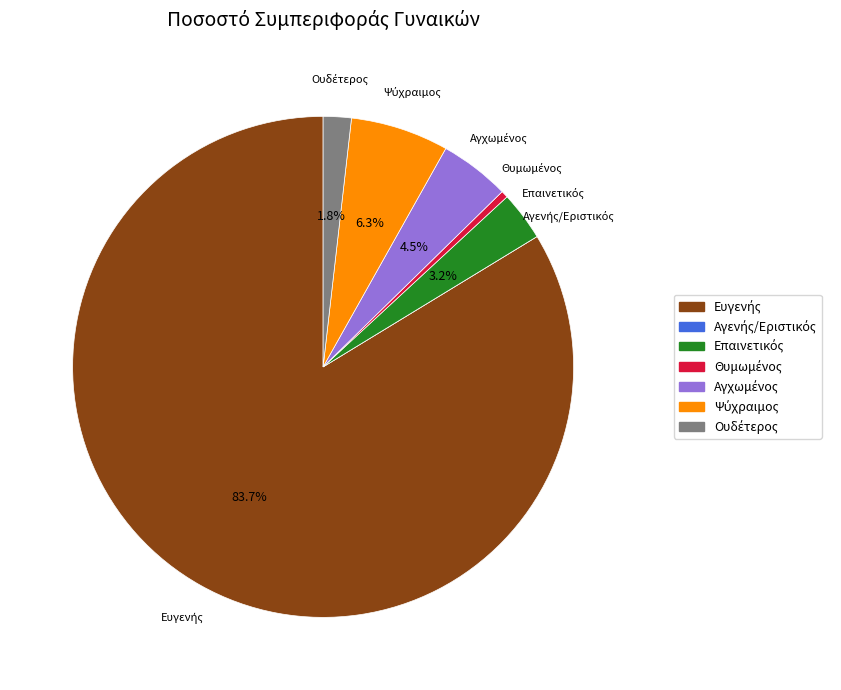

Does any single category account for the majority?

Yes